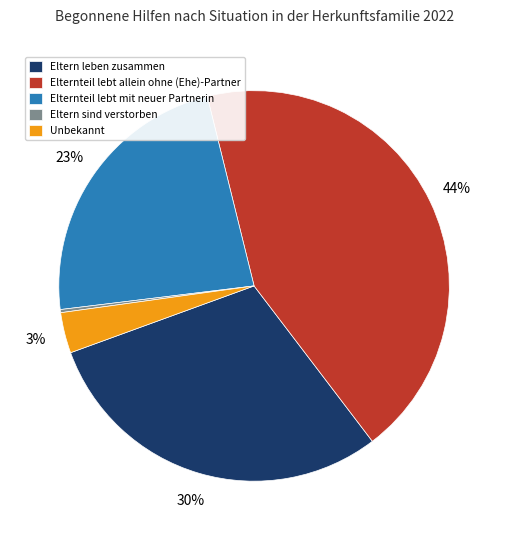

Is it true that Elternteil lebt mit neuer Partnerin is 23% of the pie?

True